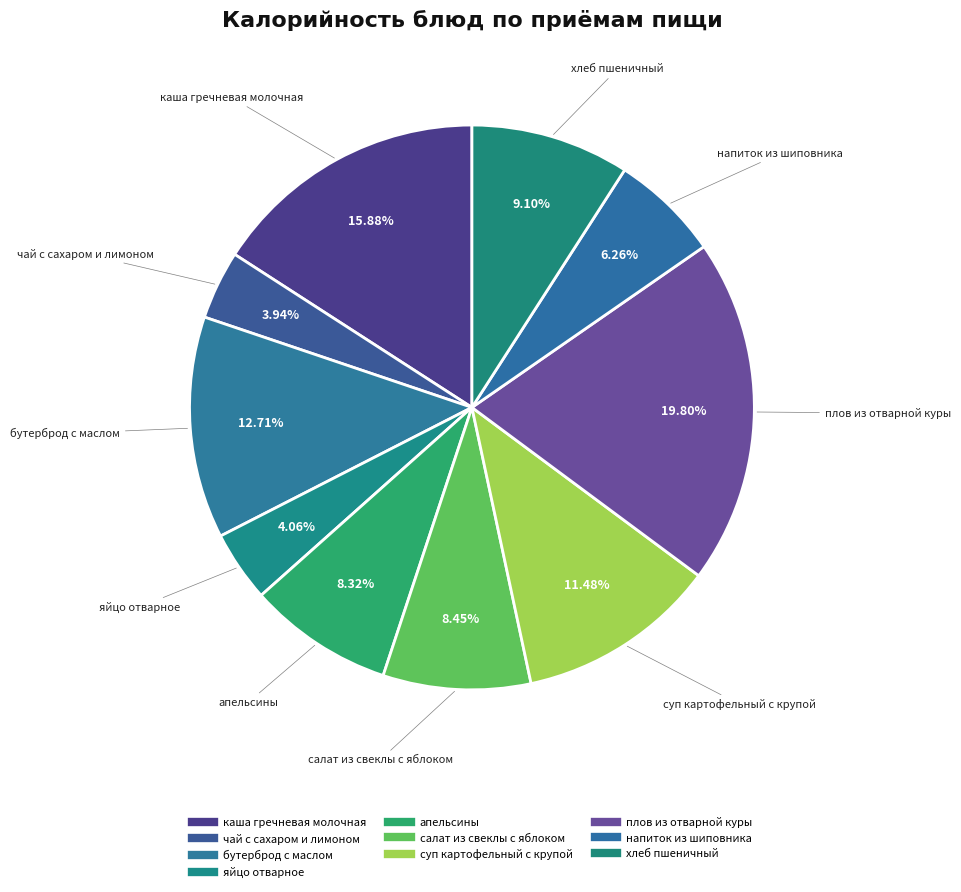

To the nearest percent, what is the difference between the largest and smallest slice percentages?

16%